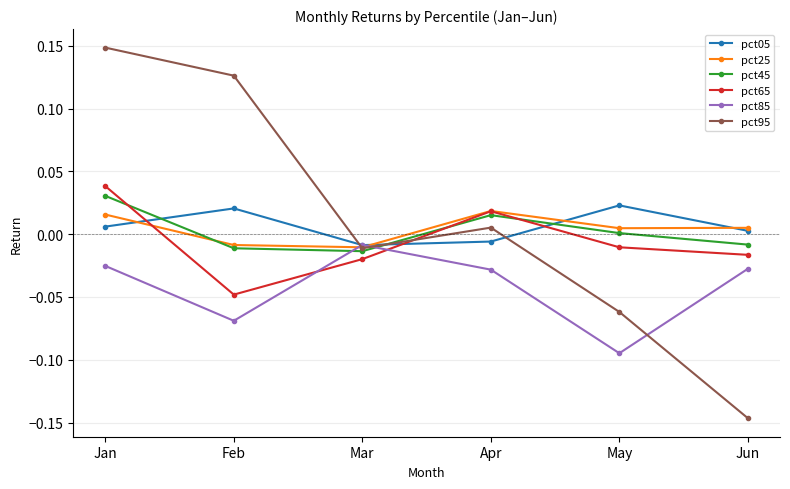

True or false: pct85 and pct45 cross at least once.

True